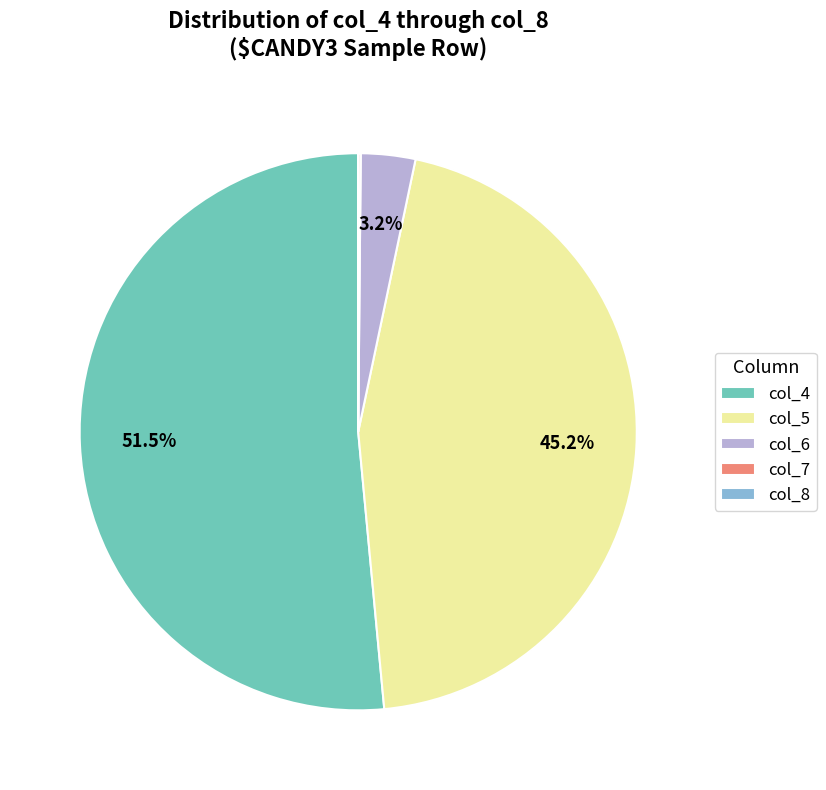

Which slice represents more than half of the pie?

col_4